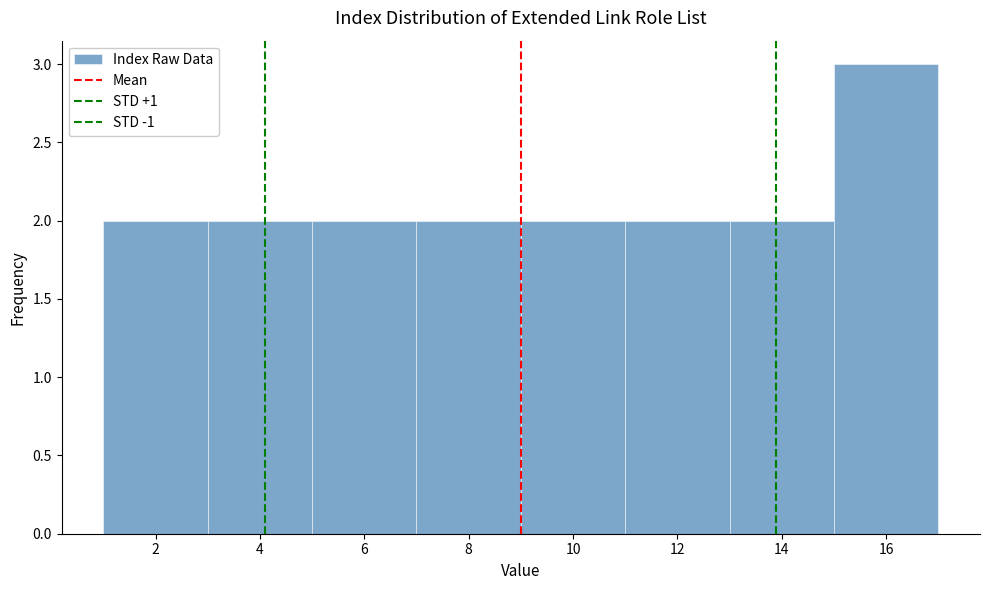

Reading left to right, list every bar in this chart as the range it spans on the x-axis followed by its height. The values are not printed on the chart, so give them approximately, as read against the axis.

1 to 3: 2
3 to 5: 2
5 to 7: 2
7 to 9: 2
9 to 11: 2
11 to 13: 2
13 to 15: 2
15 to 17: 3